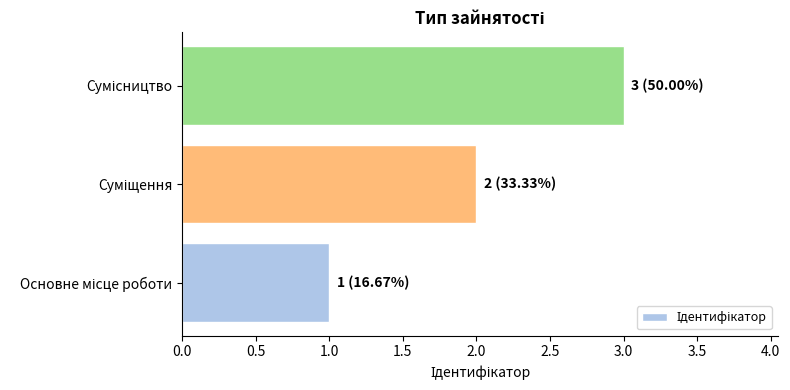

What is the greatest value displayed?

3